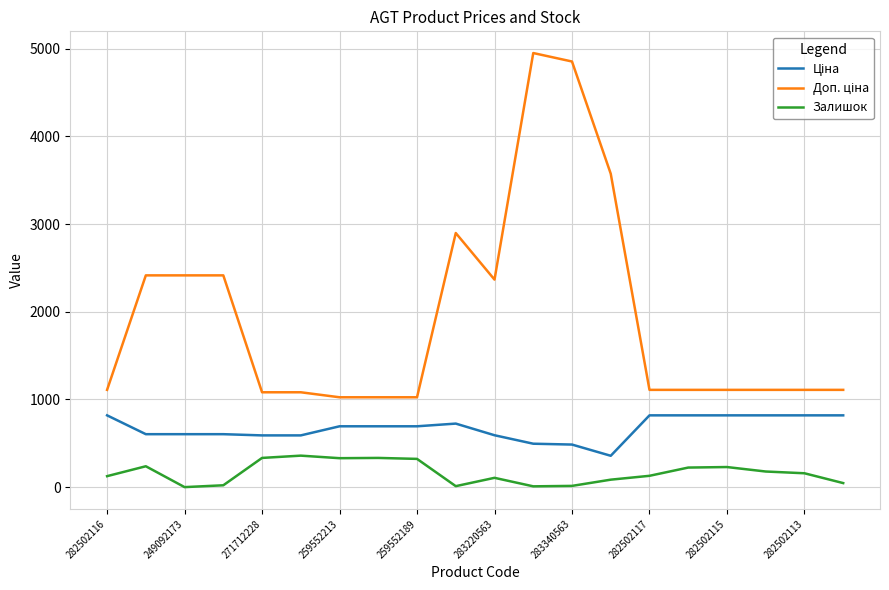

What is the maximum value shown in the chart?

4950.4